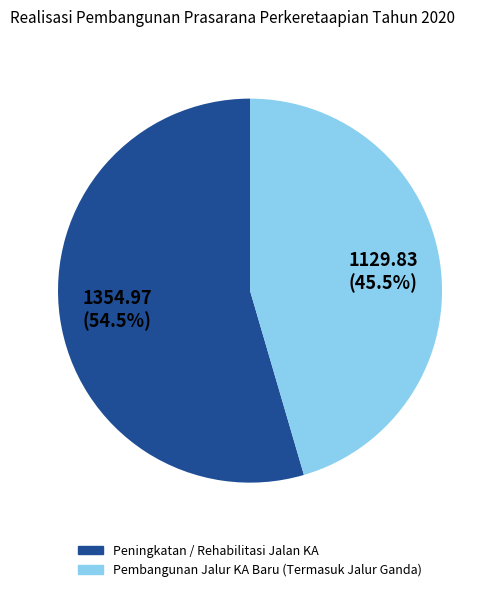

Which slice is the smallest?

Pembangunan Jalur KA Baru (Termasuk Jalur Ganda)